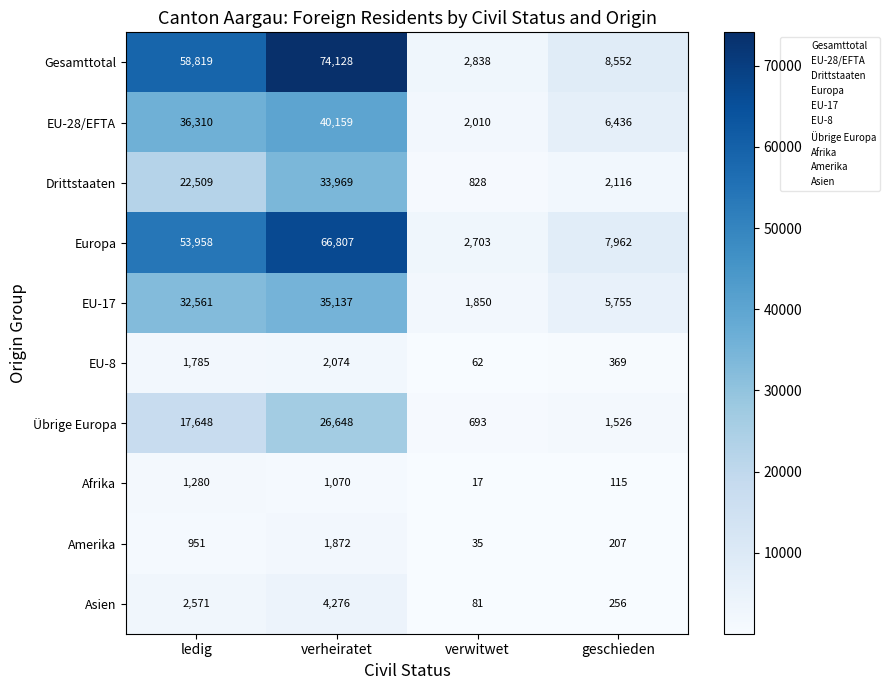

Rank the categories by Amerika value from highest to lowest.

verheiratet, ledig, geschieden, verwitwet